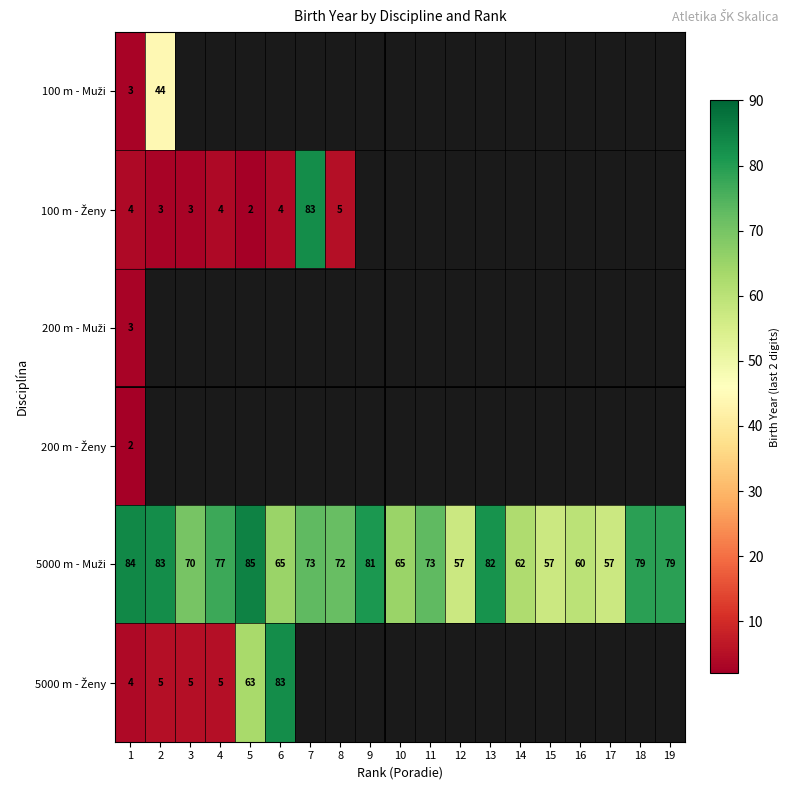

Which has a higher value, 6 or 2?

2